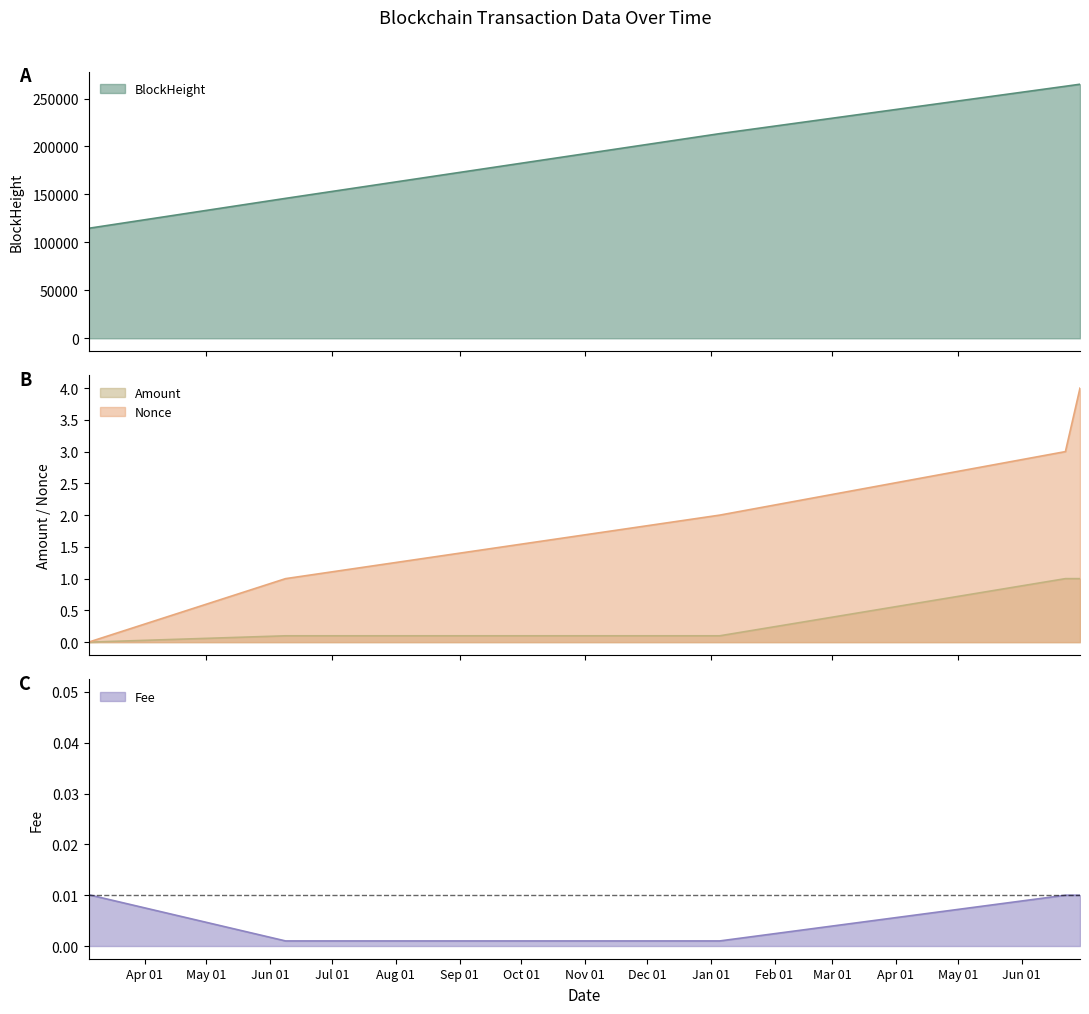

Which series changed the most between 2022-03-04 17:03:00 and 2023-06-29 09:51:00?

BlockHeight